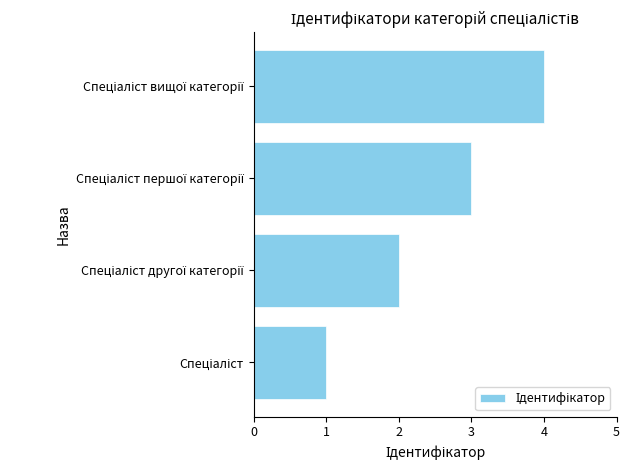

What is the difference between the maximum and minimum values?

3